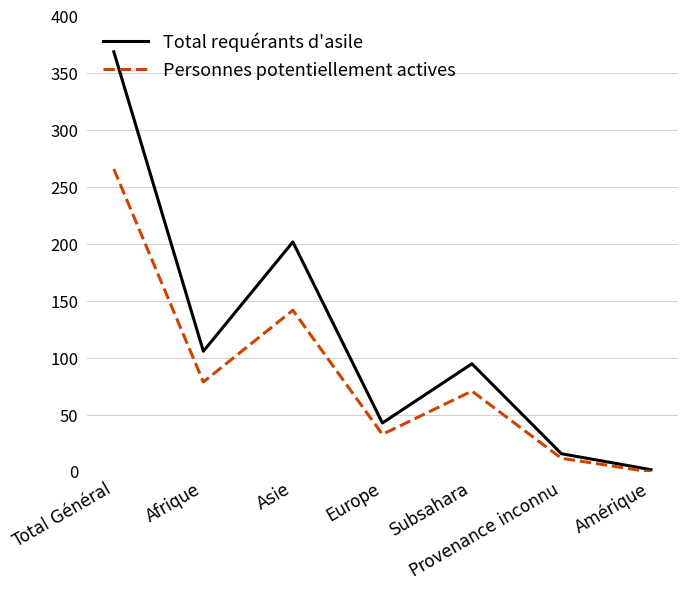

Where is the first local minimum for Total requérants d'asile?

Afrique